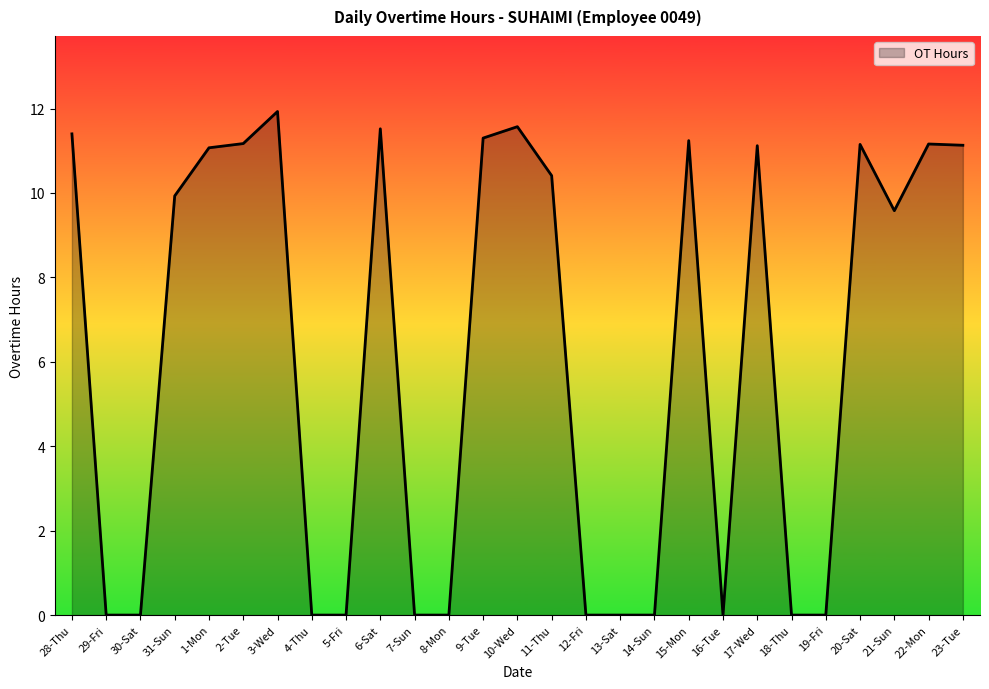

Which category has the highest value across all series?

3-Wed